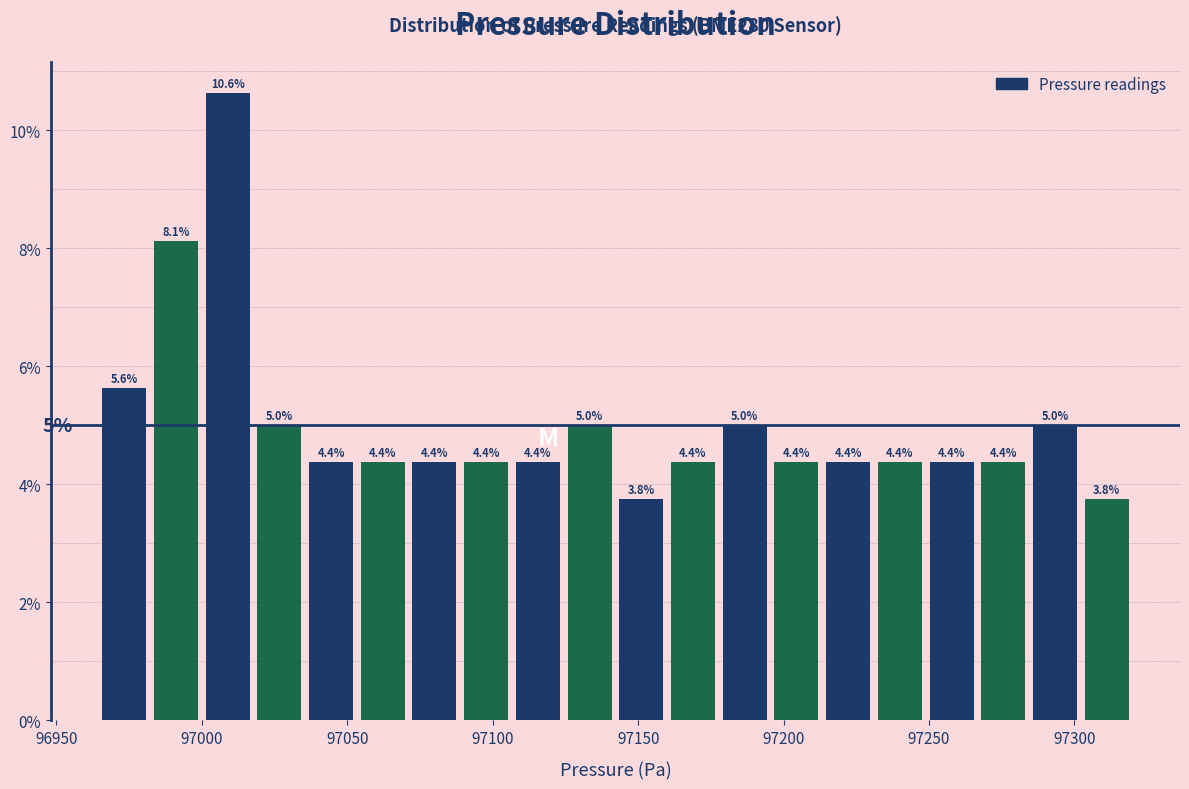

Read against the x-axis, roughly where is the centre of the tallest bar?

97010